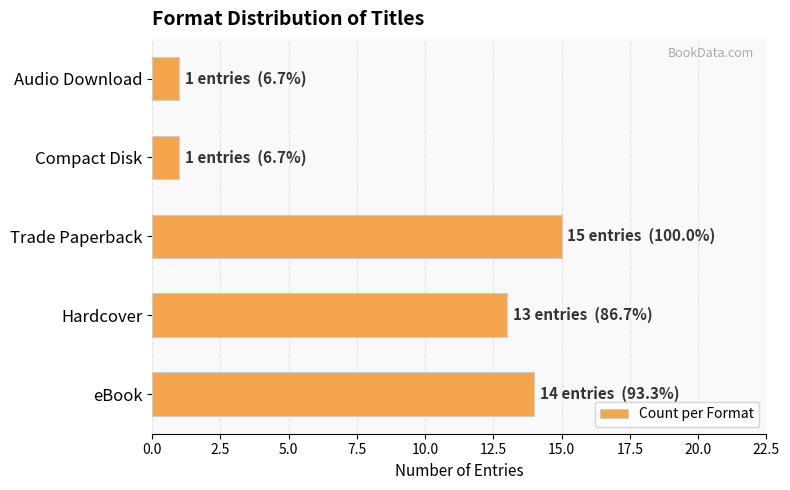

What is the approximate value at Hardcover?

13